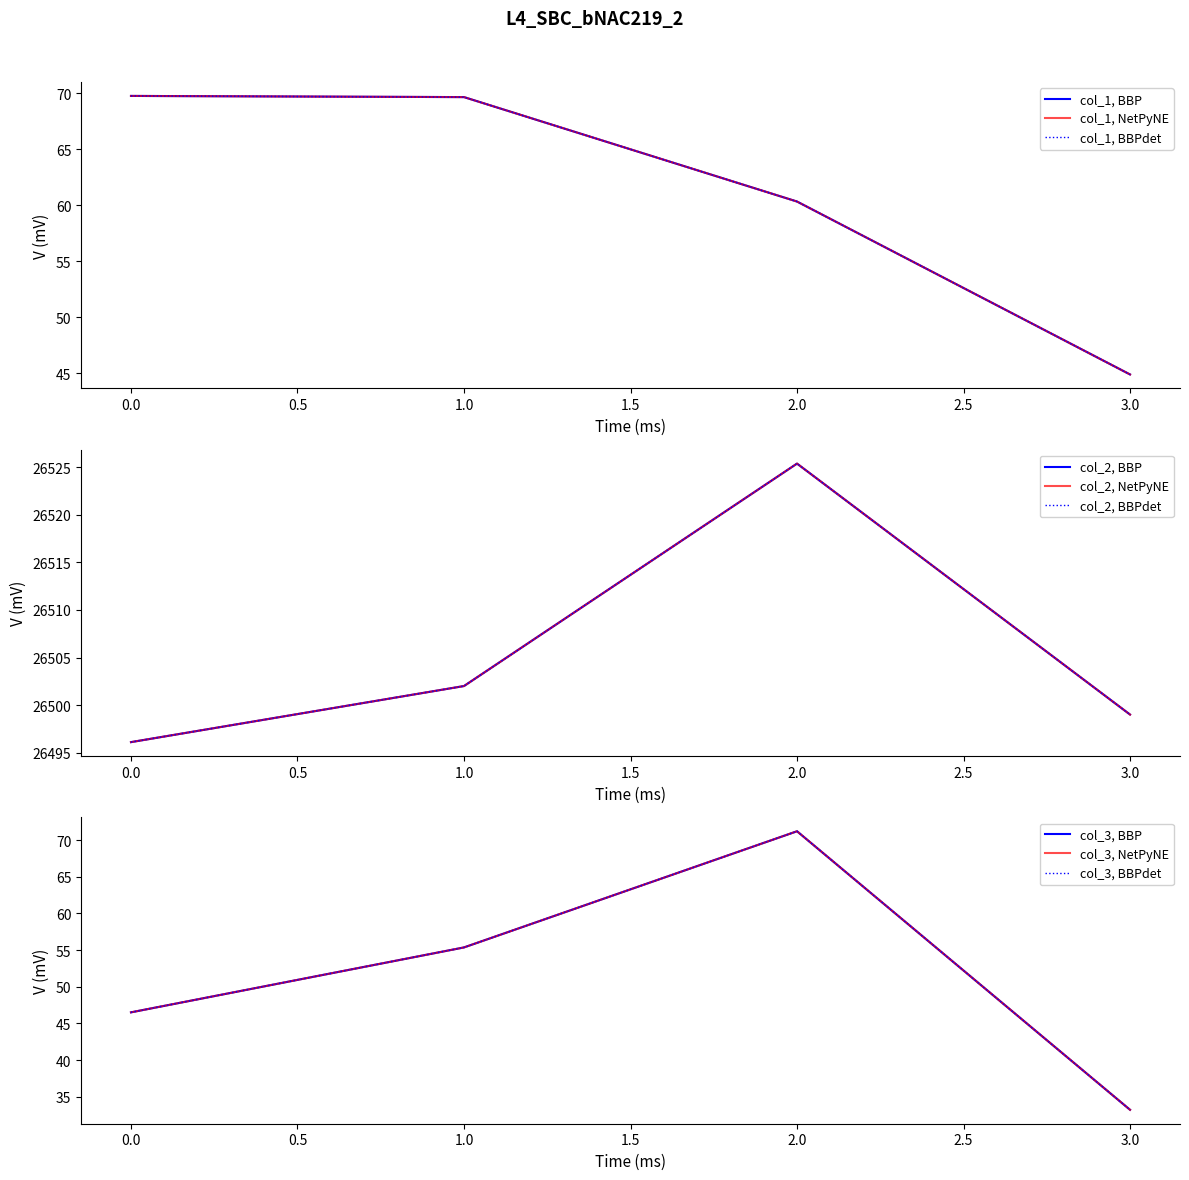

True or false: col_1 has more than 2 interior local peaks.

False